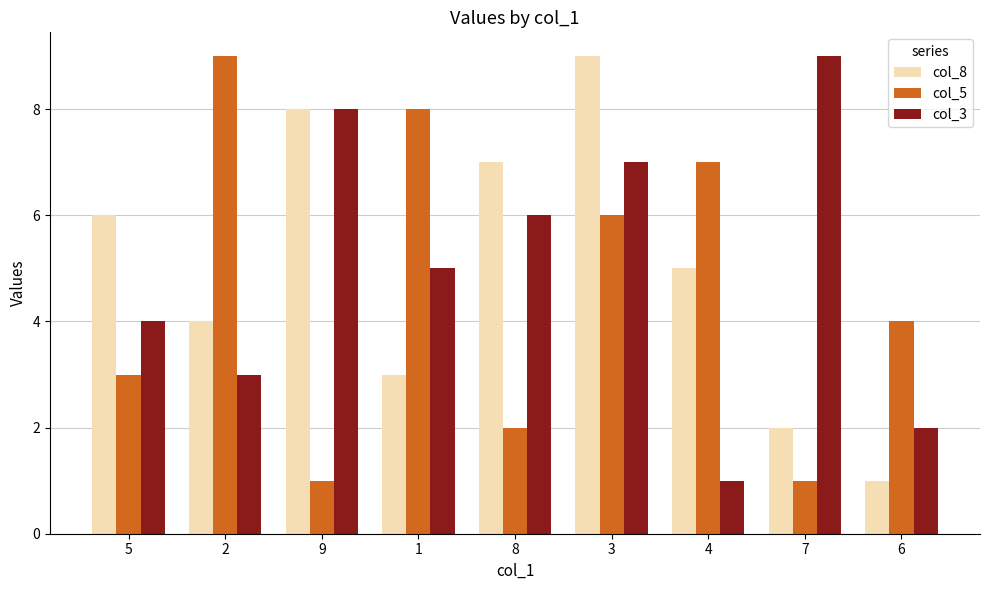

What is the value of the col_5 bar at the 2nd from the left?

9